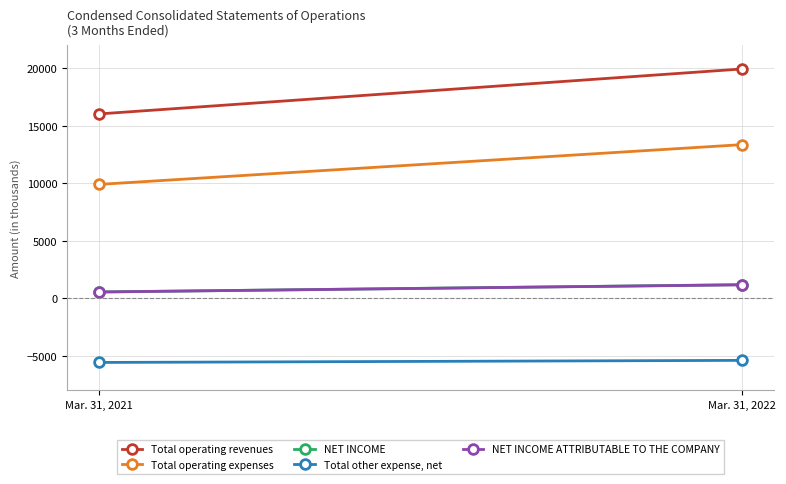

Rank the categories by NET INCOME value from lowest to highest.

Mar. 31, 2021, Mar. 31, 2022